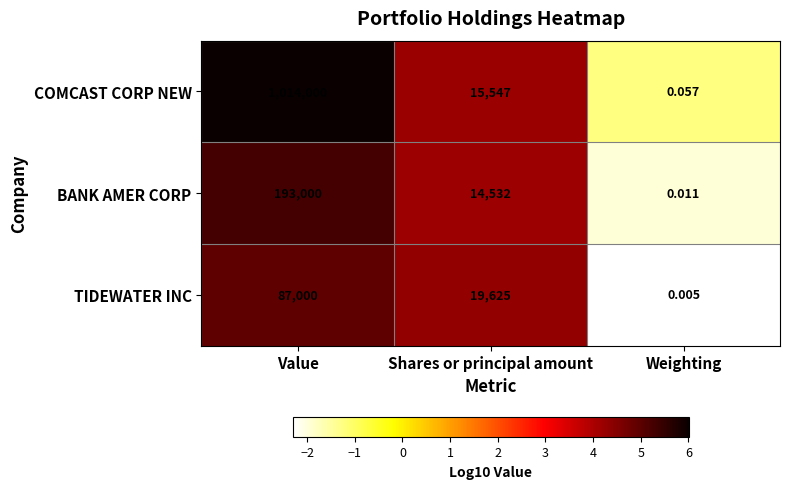

Where does the COMCAST CORP NEW series first go above 15547?

Value